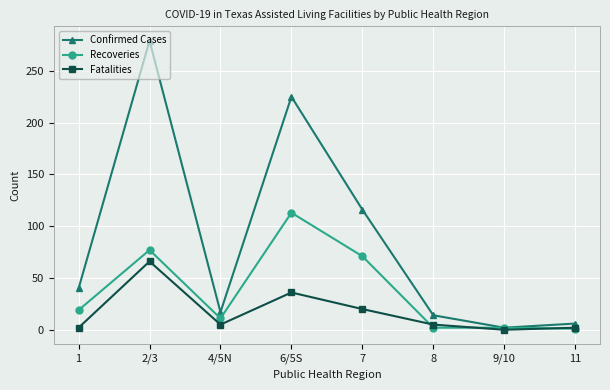

What is the difference between the highest and lowest values at 8?

12